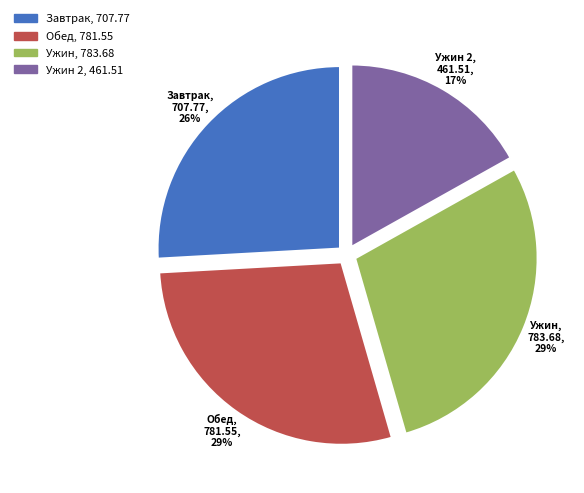

Is there a majority slice in this chart?

No